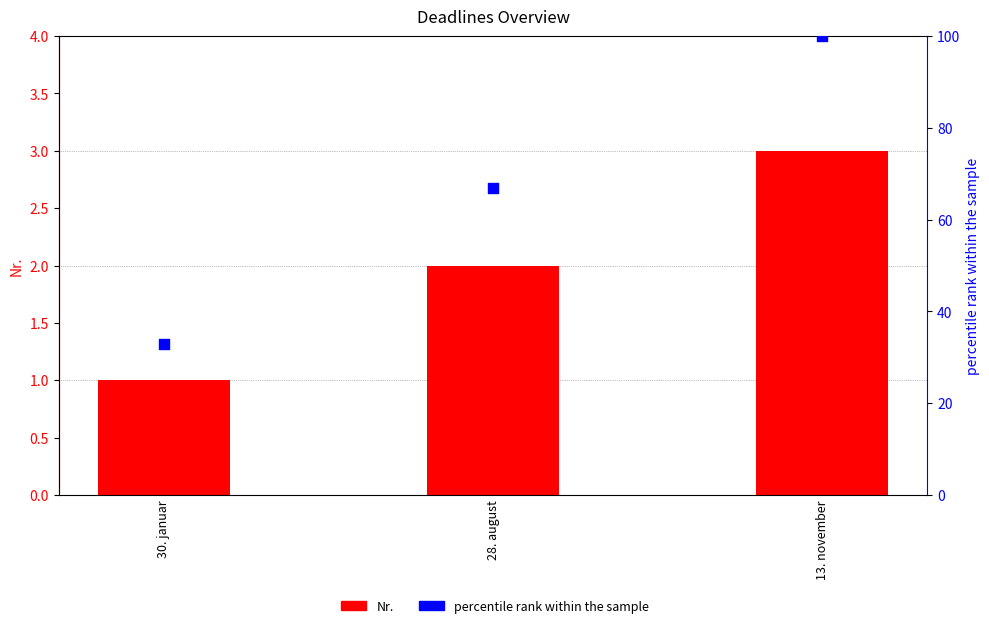

Which series contains the highest Y value?

percentile rank within the sample